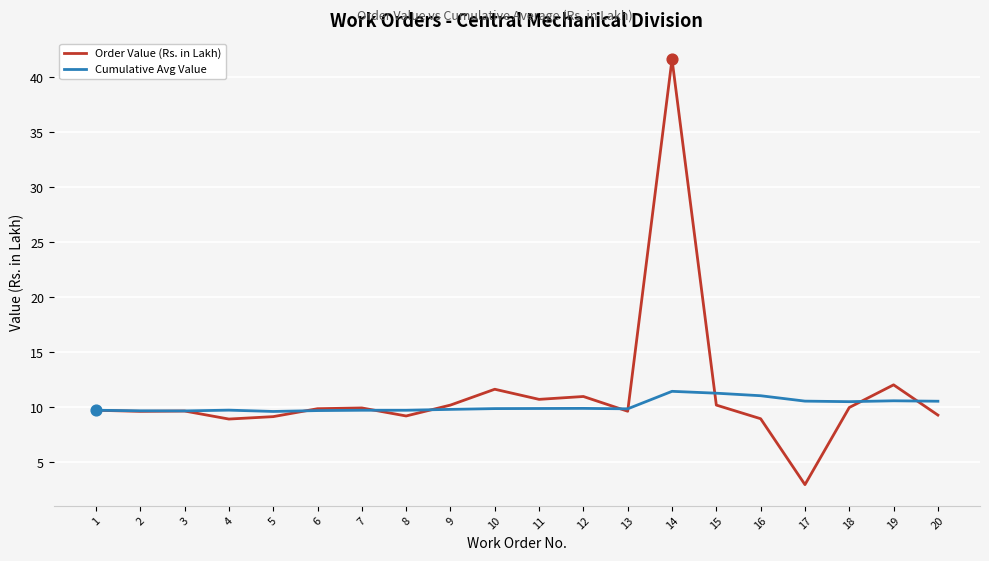

What is the total value across all series at 7?

19.7